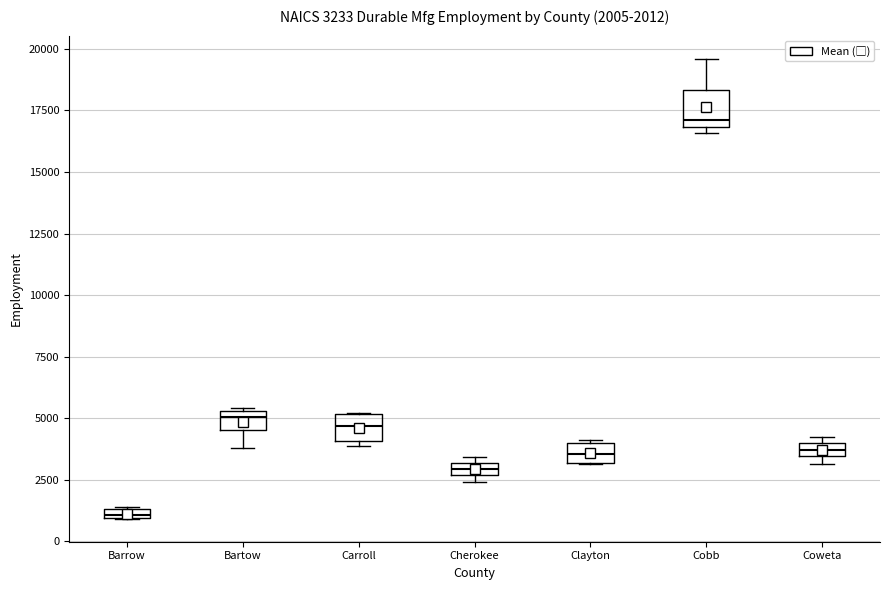

Which box has the lowest median line?

Barrow